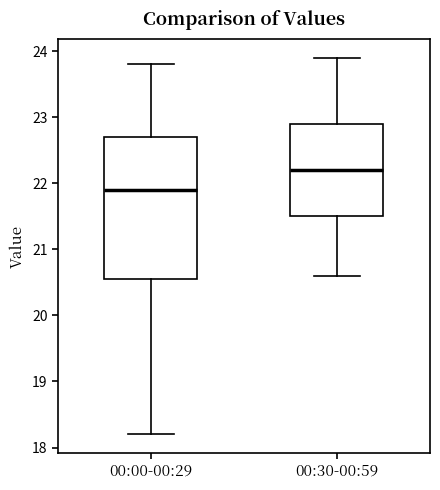

Reading left to right, transcribe this box plot: for each box, give where its median line is, the range the box spans, and where its two whiskers end, as read against the y-axis. The values are not printed on the chart, so give them approximately, as read against the axis.

00:00-00:29: median 21.9, box 20.6 to 22.7, whiskers 18.2 to 23.8
00:30-00:59: median 22.2, box 21.5 to 22.9, whiskers 20.6 to 23.9